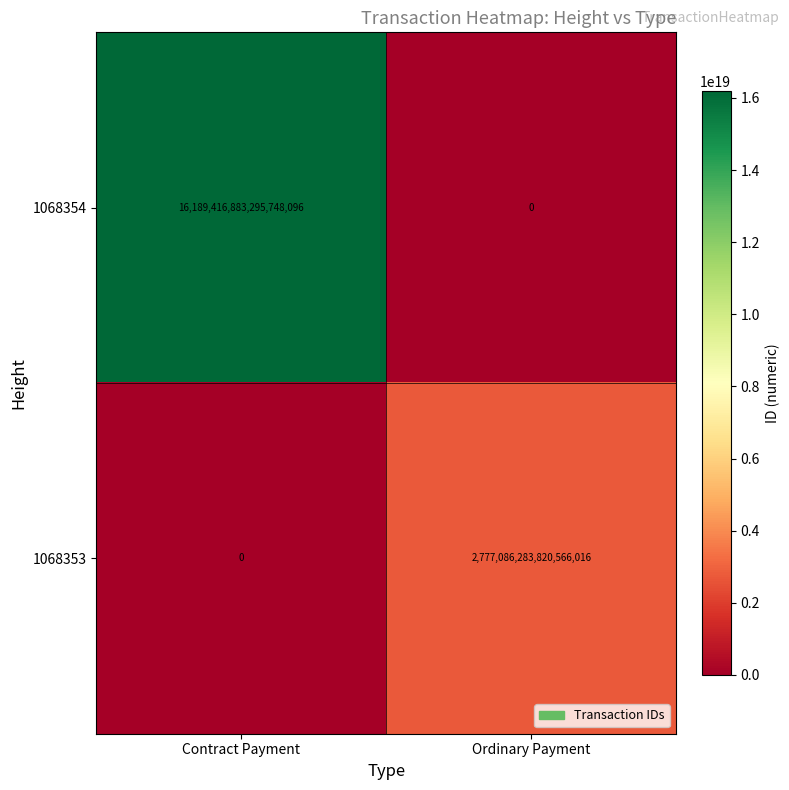

At which label is 1068353 closest to 1388543141910283008?

Contract Payment